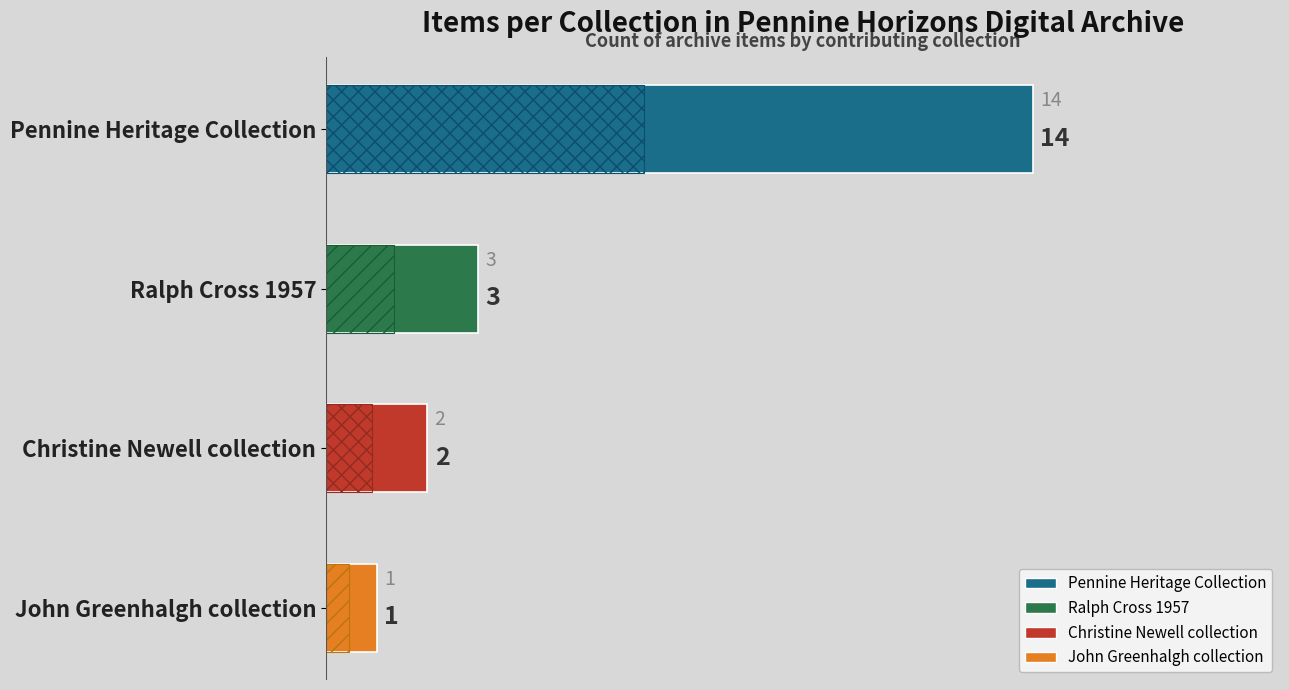

What is the ratio of the value at Pennine Heritage Collection to the value at John Greenhalgh collection?

14.0